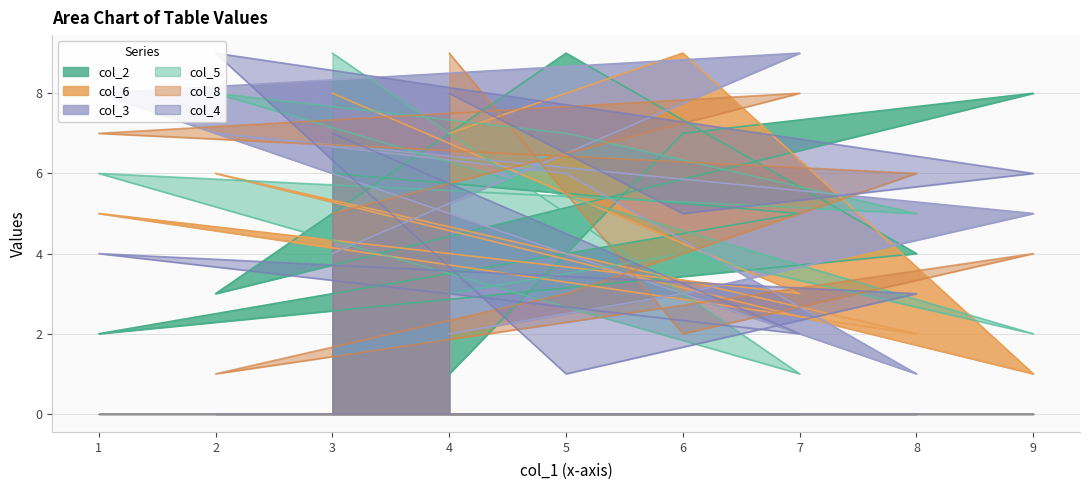

At which category does col_2 reach its first local peak?

5